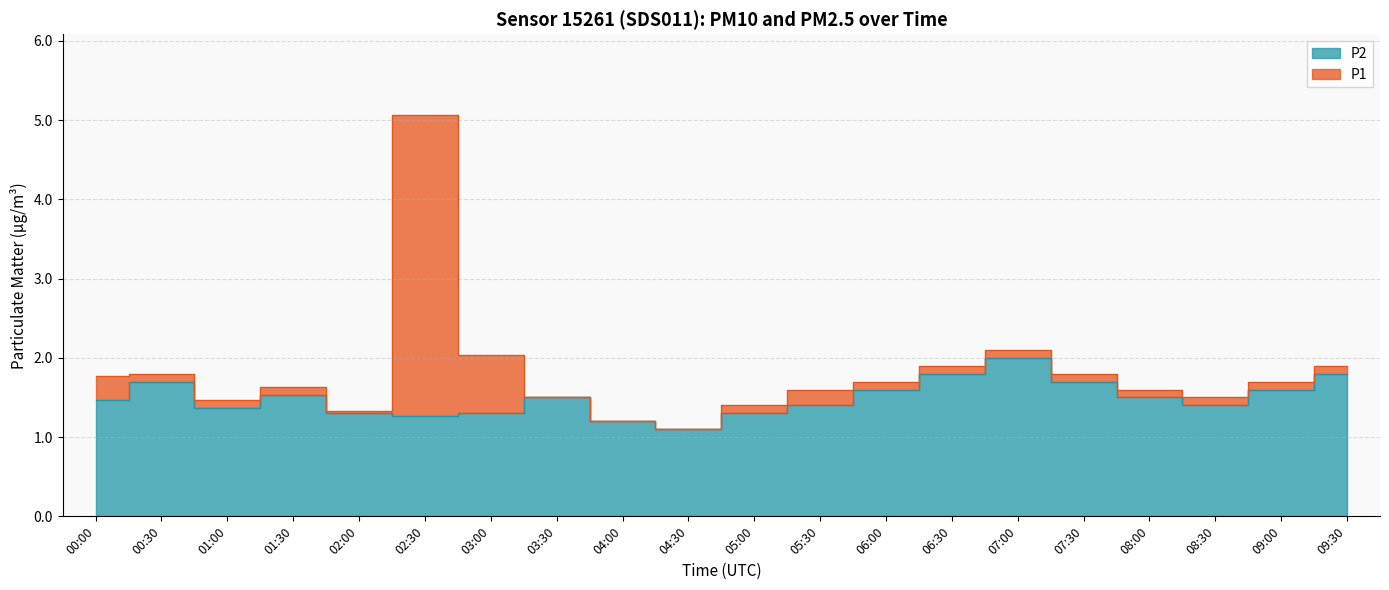

What is the total value across all series at 00:30?

3.5